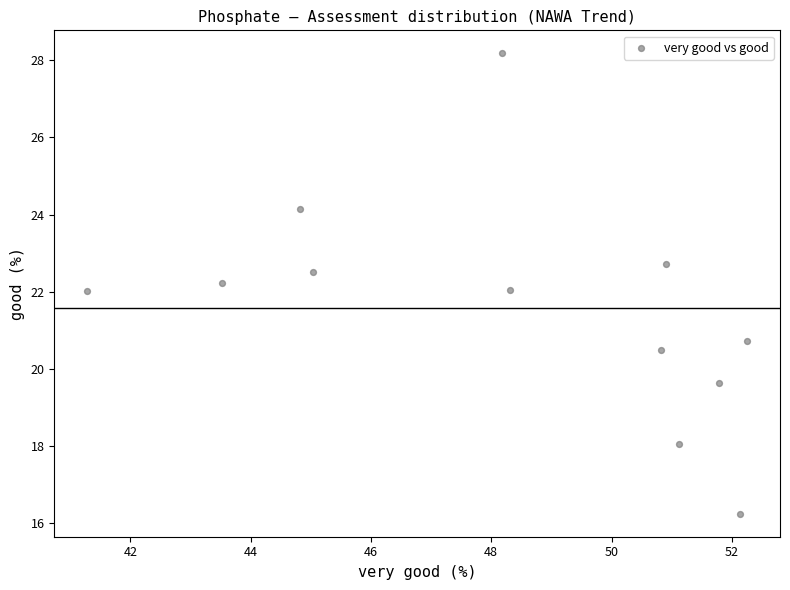

What is the range of Y values (max minus min)?

11.9